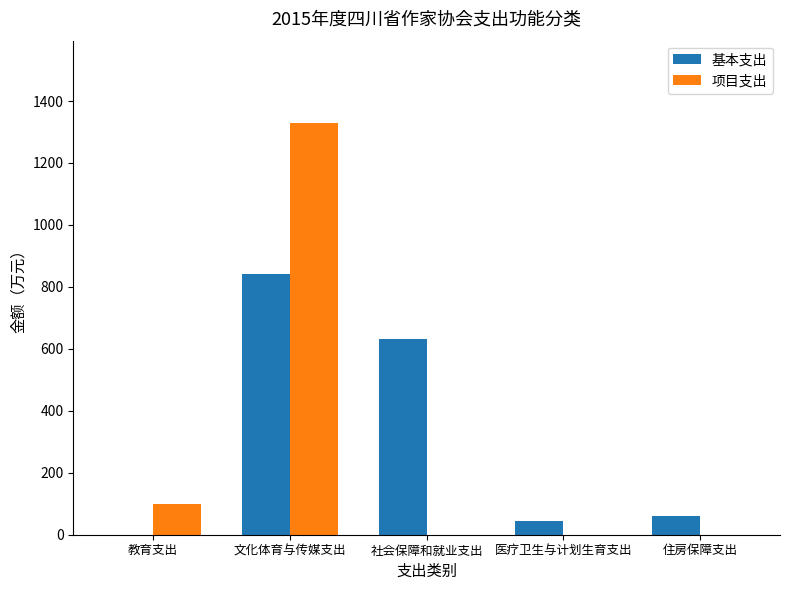

Which series has the largest total across all categories?

基本支出